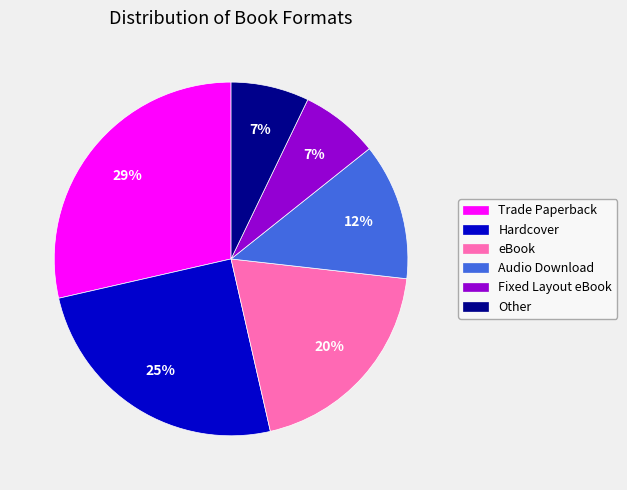

Approximately how many times larger is the value at Audio Download compared to Trade Paperback?

0.4